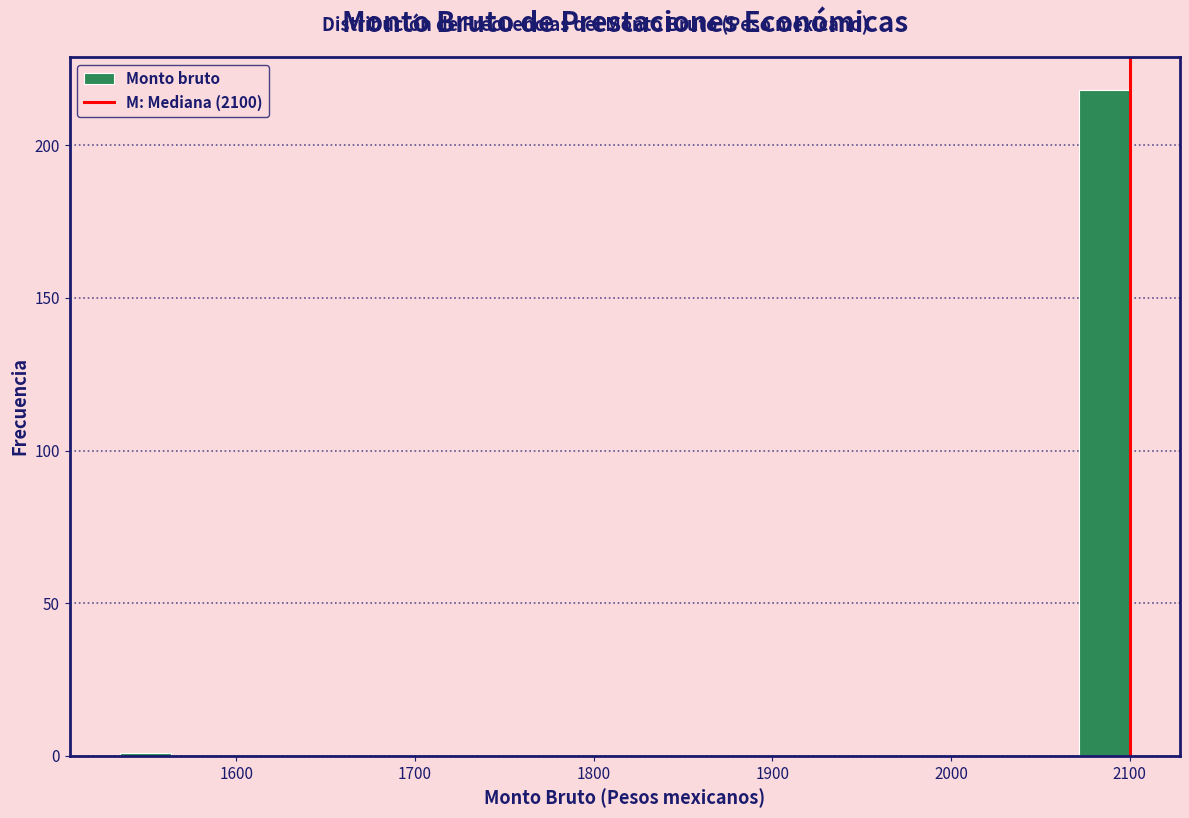

Read against the x-axis, roughly where is the centre of the tallest bar?

2090